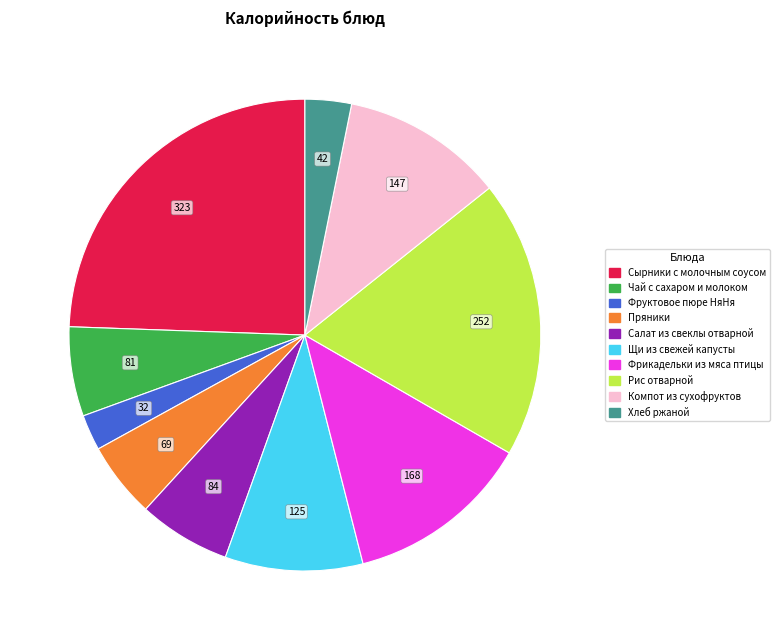

Is there a majority slice in this chart?

No